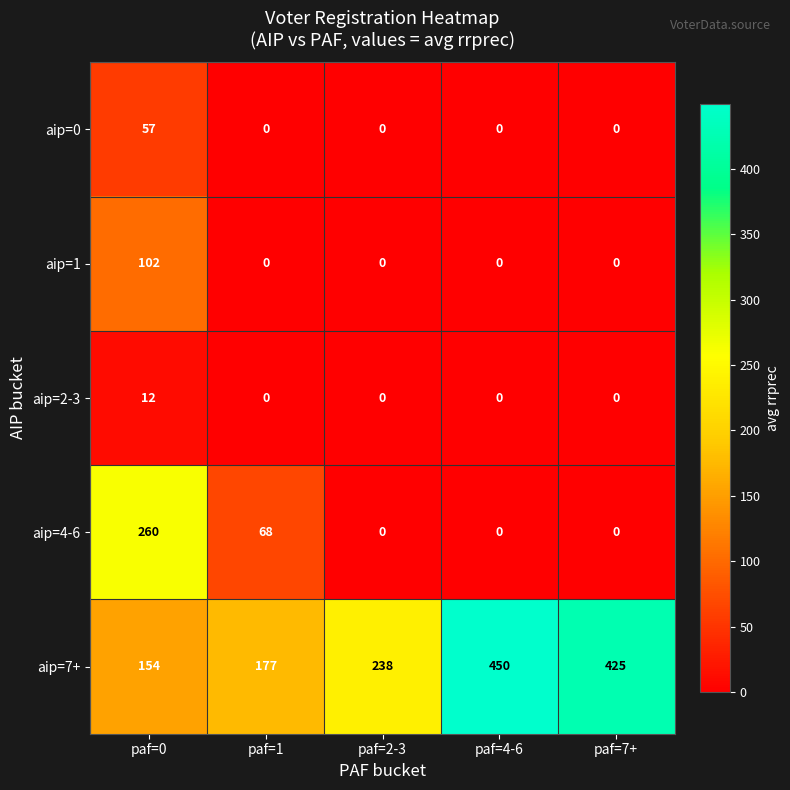

True or false: aip=7+ has a value of 703 at paf=7+.

False